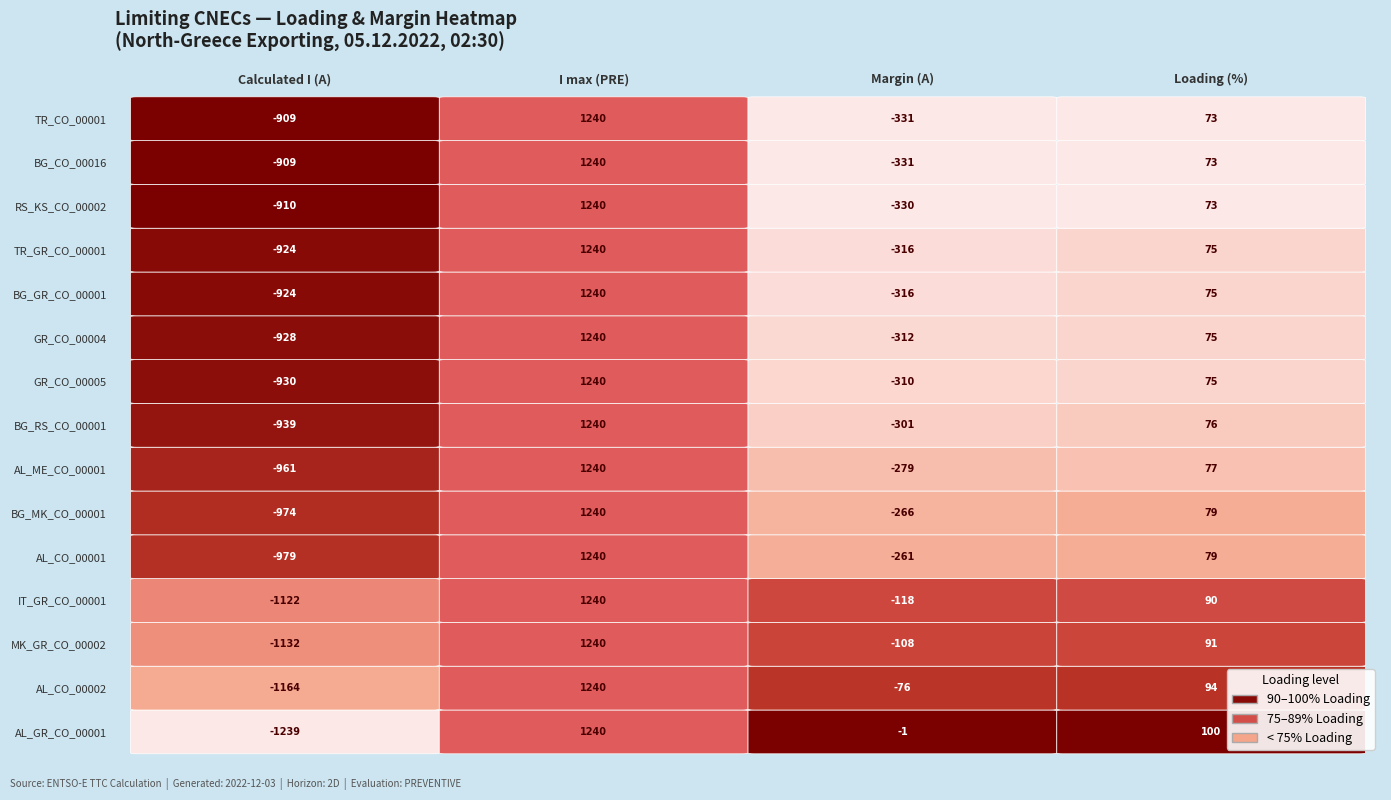

Which series changed the most between AL_GR_CO_00001 and GR_CO_00004?

Calculated I (A)